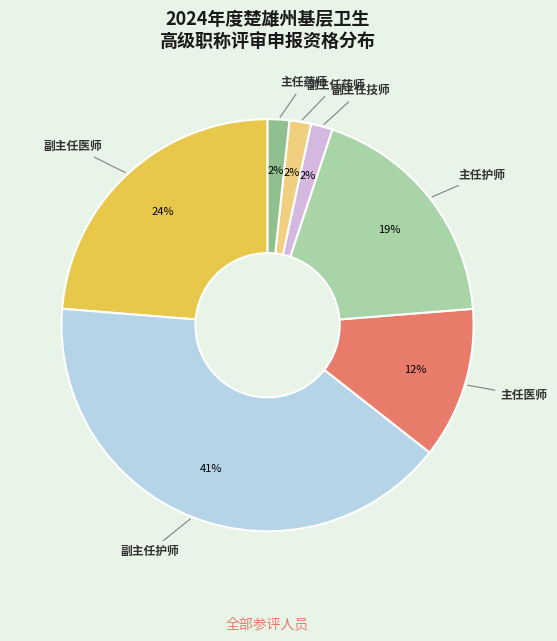

Is there a majority slice in this chart?

No